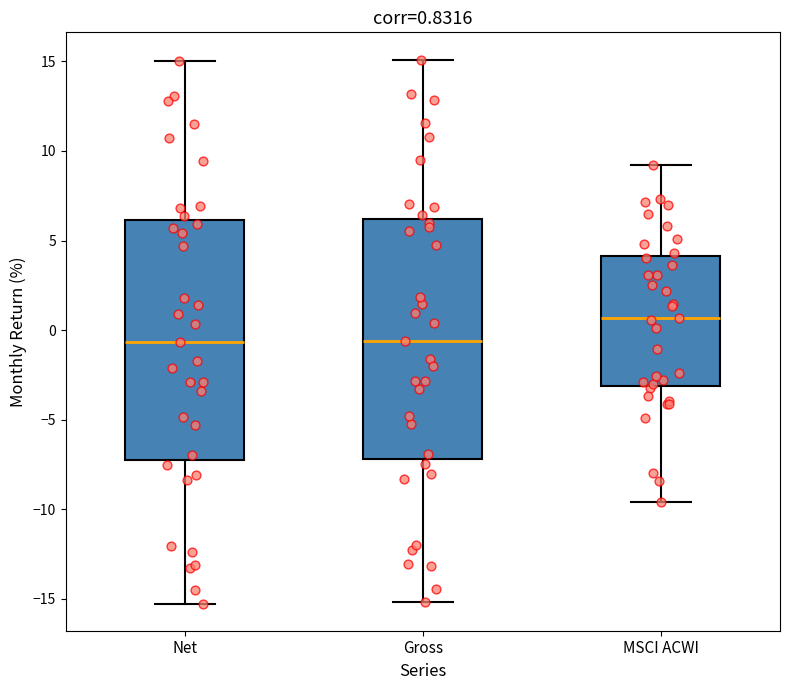

Which box has the highest median line?

MSCI ACWI